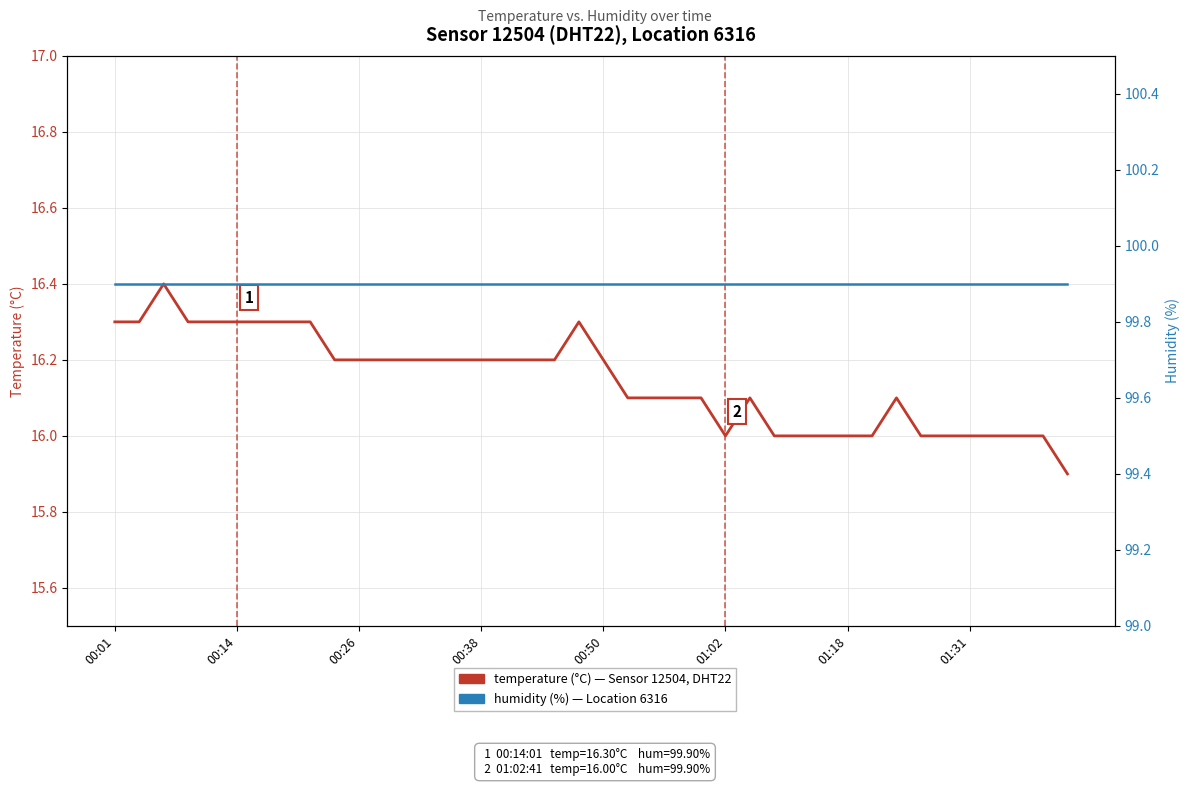

True or false: temperature (°C) has more than 0 interior local peaks.

True